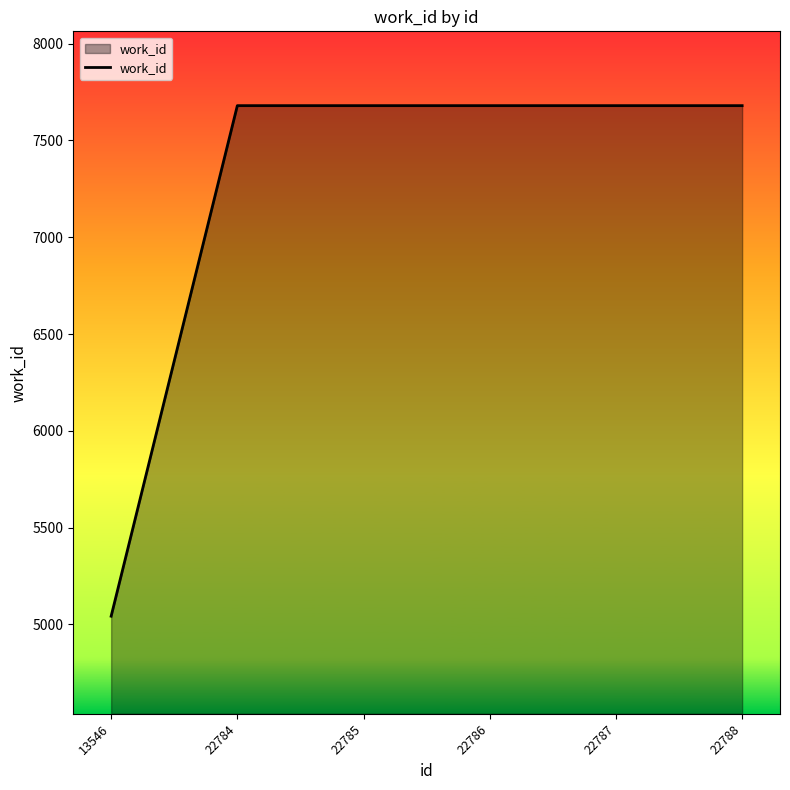

What is the difference between the maximum and minimum values?

2638